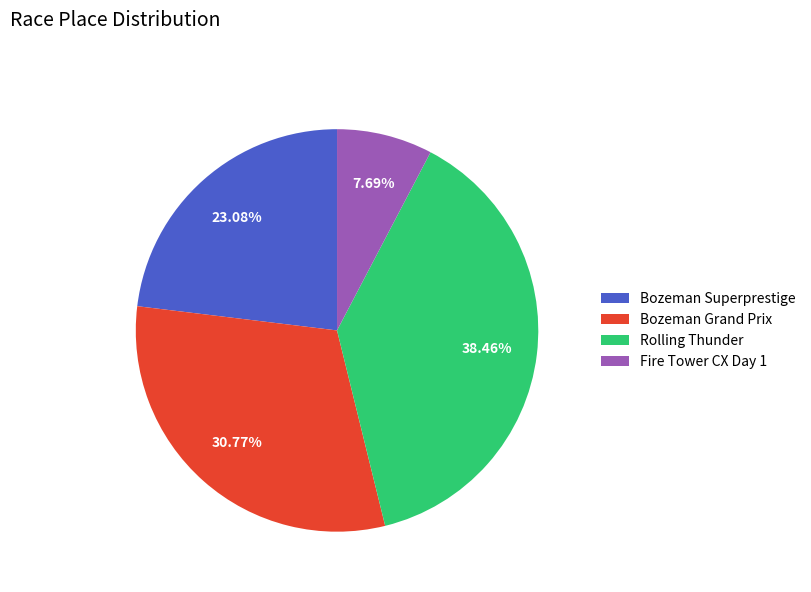

Does Bozeman Grand Prix represent more than half of the total?

No